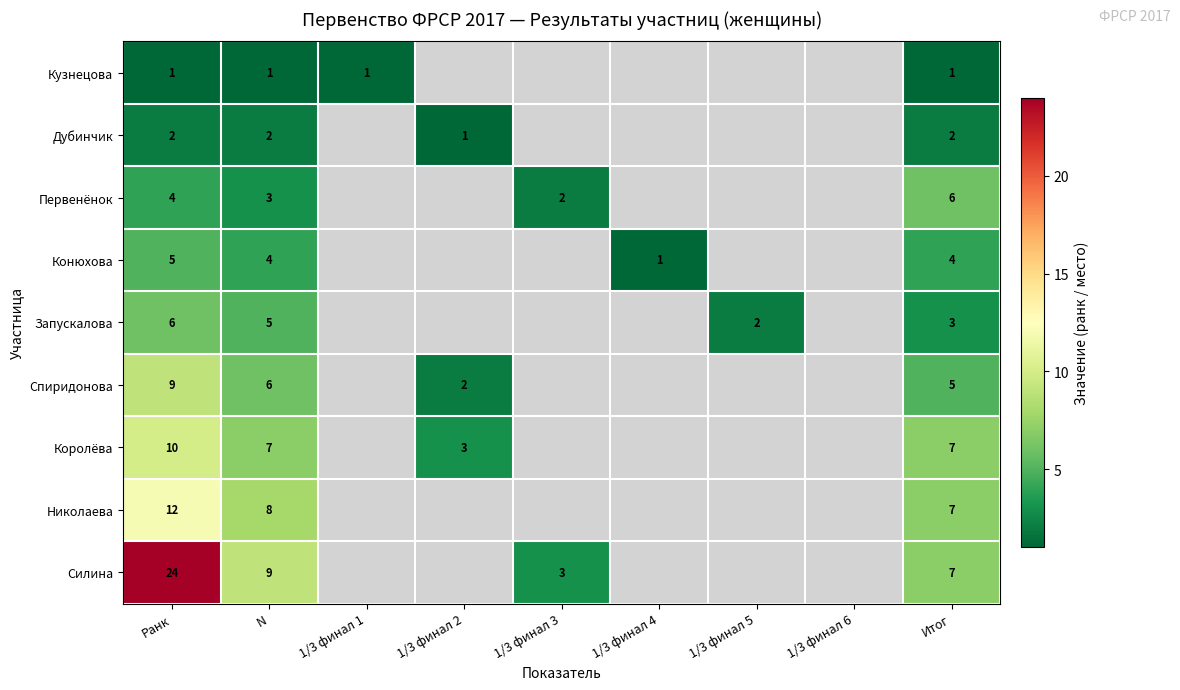

What is the greatest value displayed?

24.0